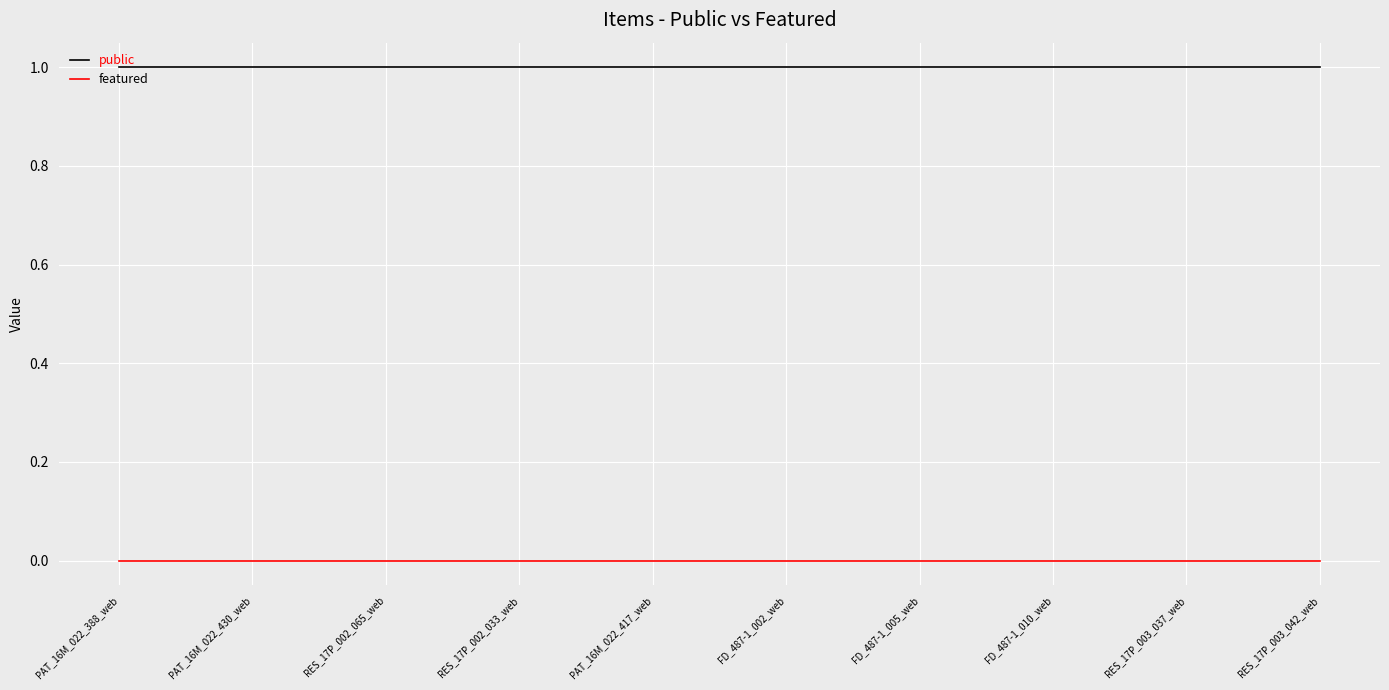

Is it true that public equals 1 at PAT_16M_022_417_web?

True